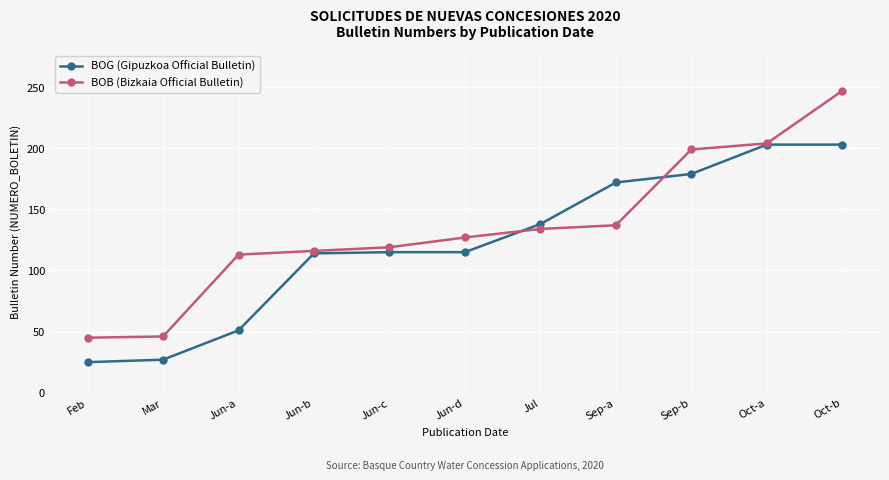

List the series in order of their overall mean, lowest first.

BOG (Gipuzkoa Official Bulletin), BOB (Bizkaia Official Bulletin)